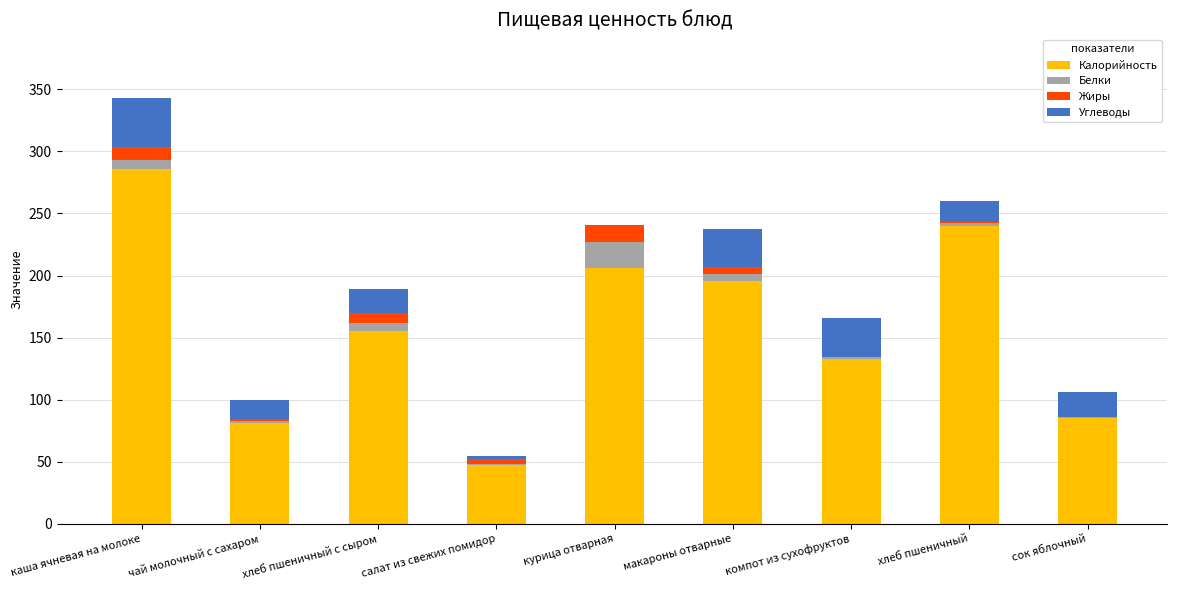

At which label is Калорийность closest to 166?

хлеб пшеничный с сыром